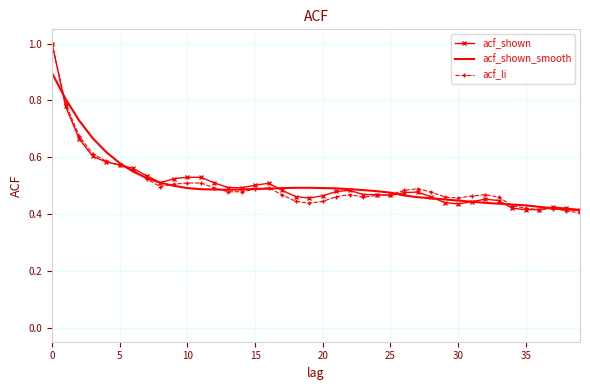

What is the maximum value for acf_shown_smooth?

0.9